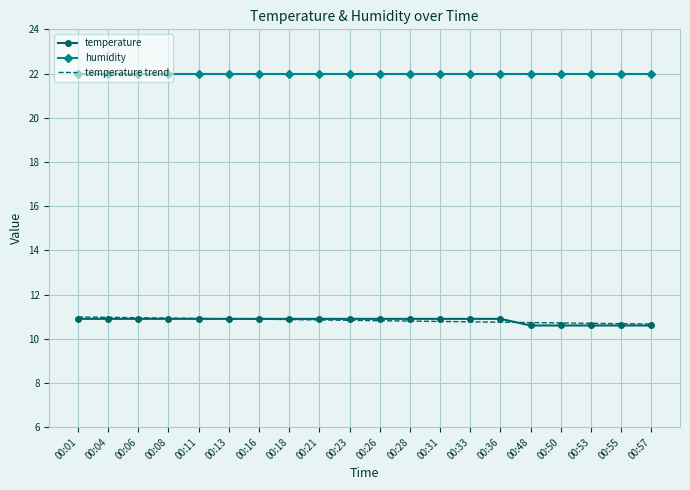

Which series ends up on top after the final intersection of temperature and temperature trend?

temperature trend